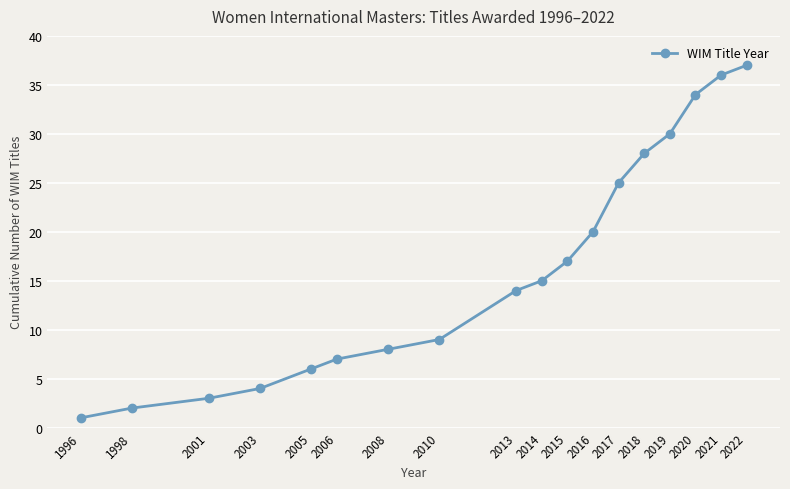

The chart shows a value of 6 at 2005. True or false?

True